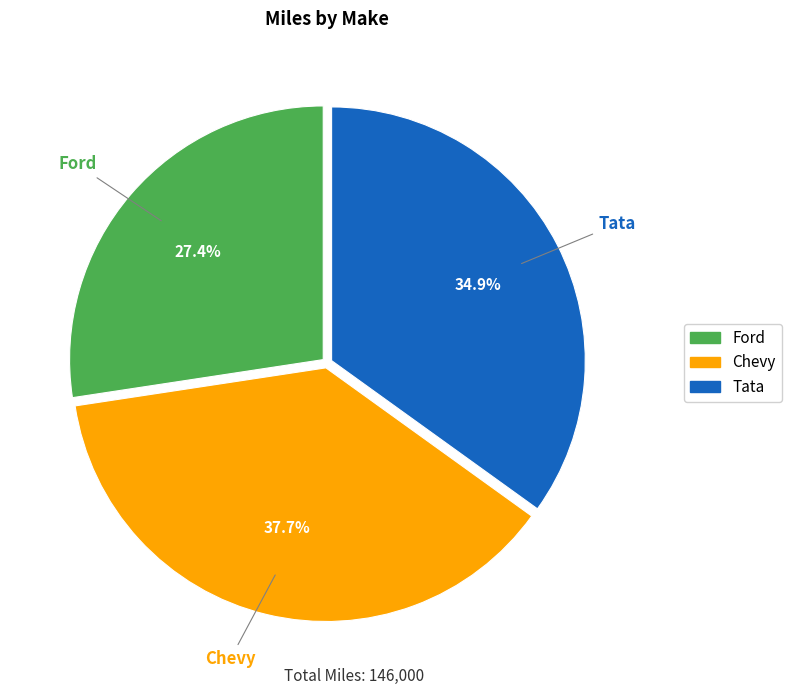

What percentage is the Chevy slice, to the nearest percent?

38%